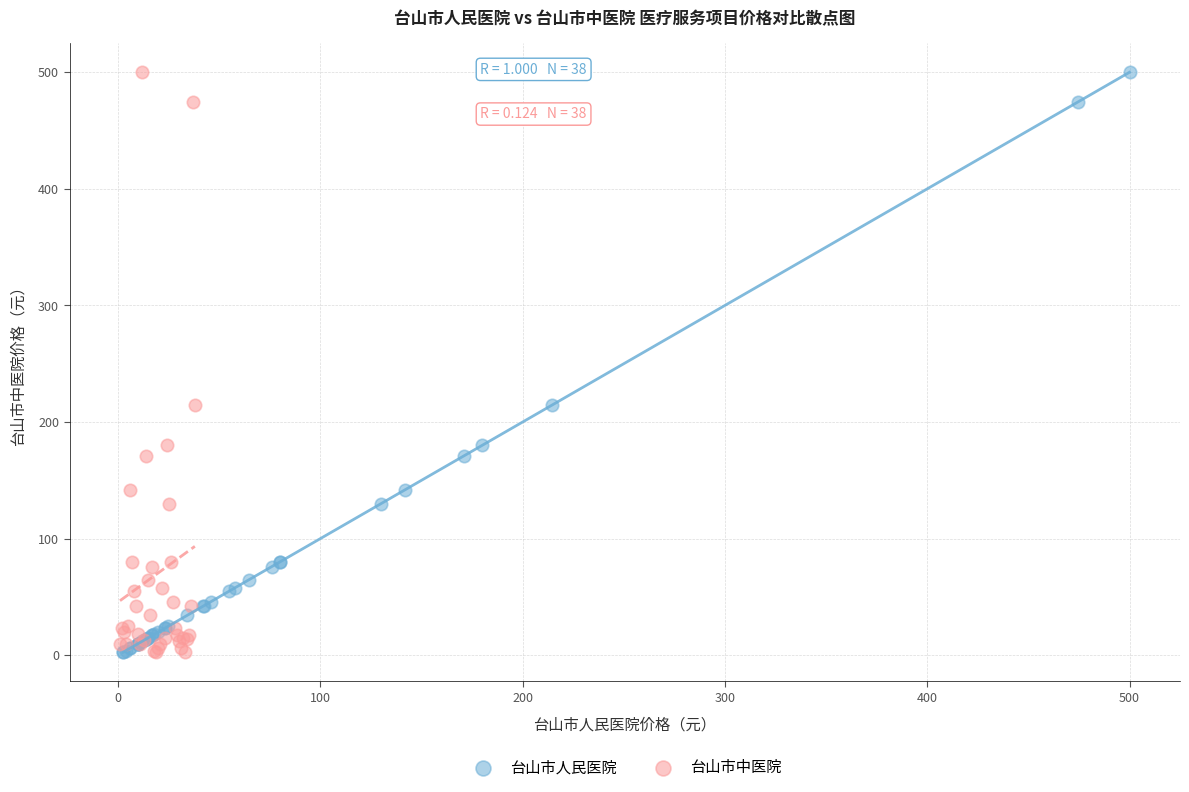

What are all the series names shown in the legend?

台山市人民医院, 台山市中医院